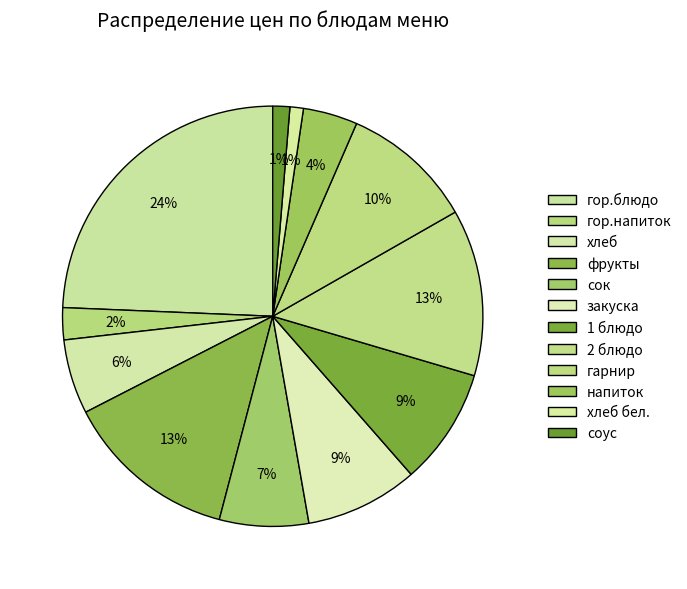

Combined, what portion of the pie is напиток and гор.напиток?

6.7%